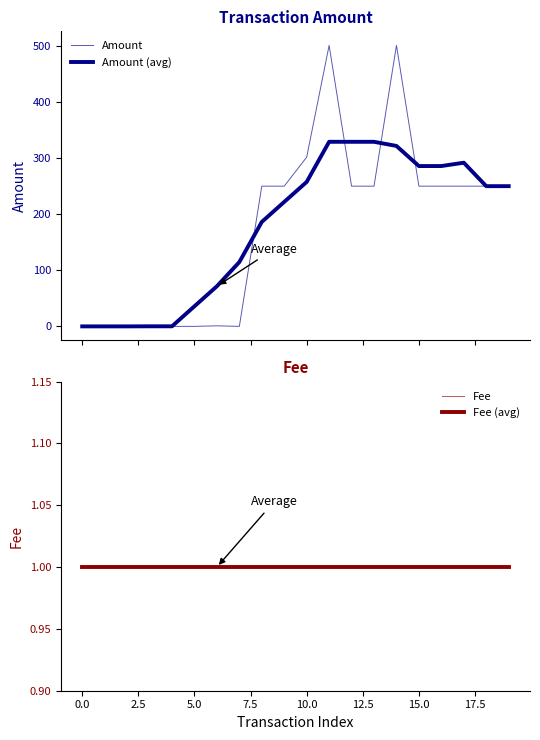

How many intersections are there between Amount (avg) and Fee (avg)?

1